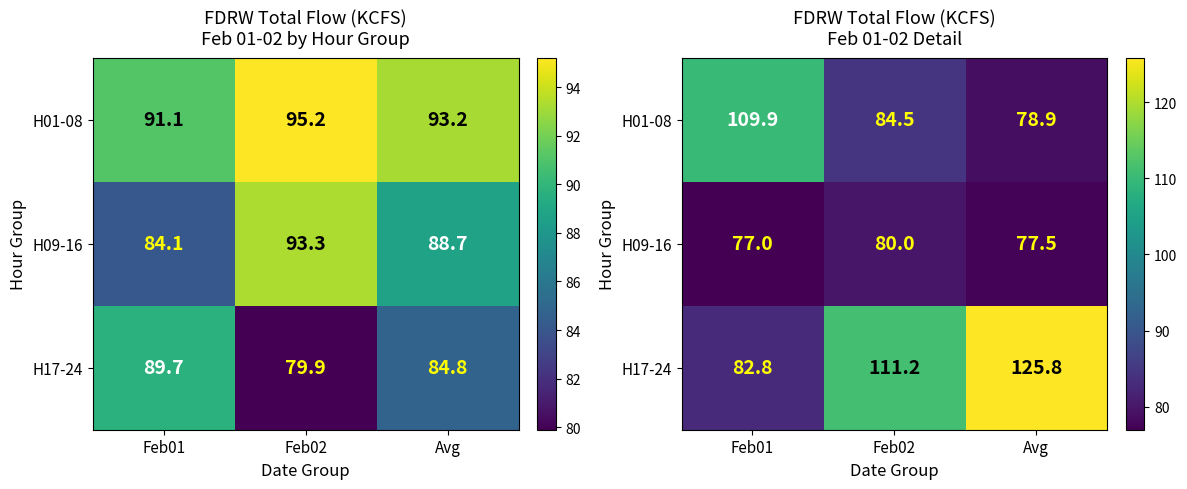

The H09-16 series shows 118.0 at Avg. True or false?

False